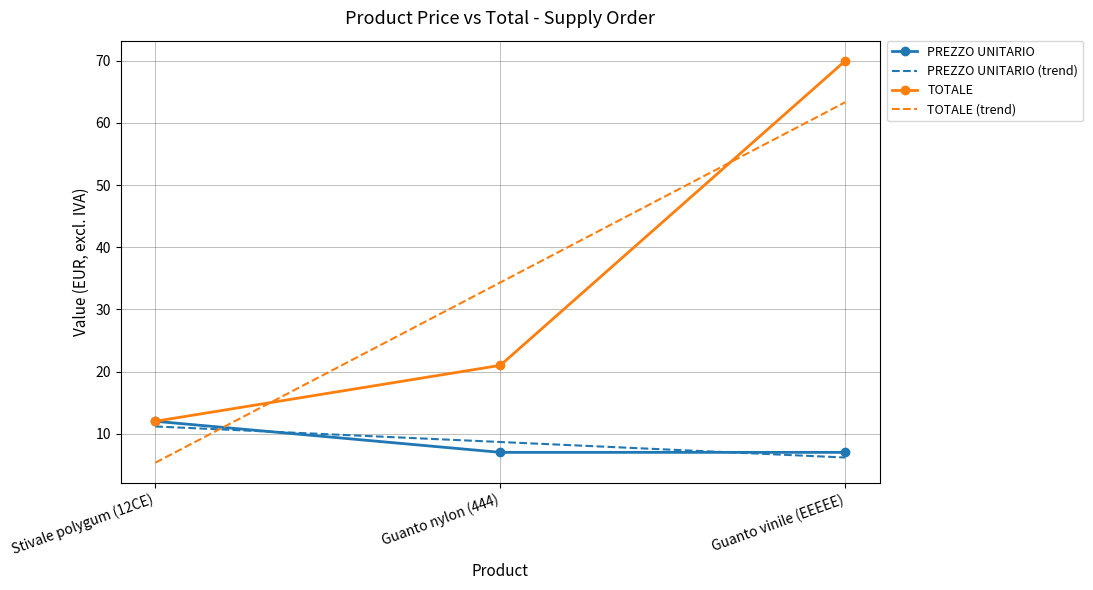

Reading left to right, list all the values displayed in this chart.

PREZZO UNITARIO: 12.0	7.0	7.0
PREZZO UNITARIO (trend): 11.2	8.7	6.2
TOTALE: 12.0	21.0	70.0
TOTALE (trend): 5.3	34.3	63.3